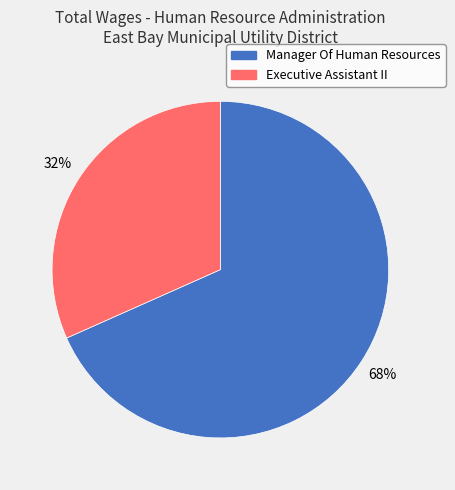

To the nearest percent, what is the average slice percentage?

50%